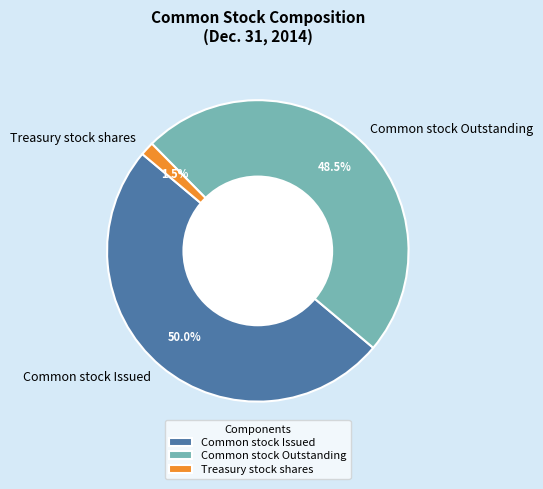

What is the total percentage of Common stock Issued and Treasury stock shares?

51.5%